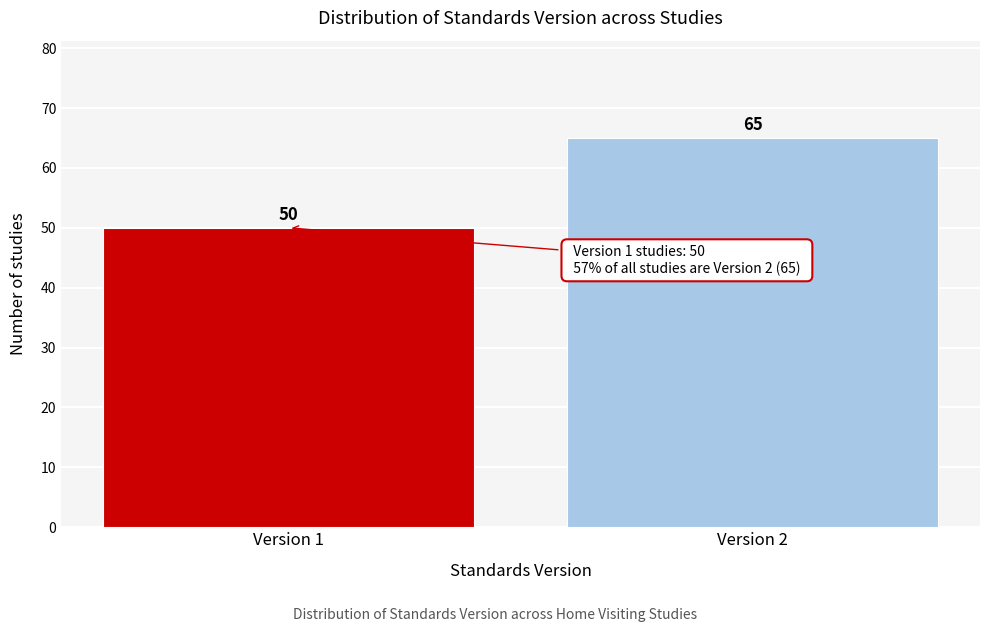

Reading left to right, list all the values displayed in this chart.

50	65